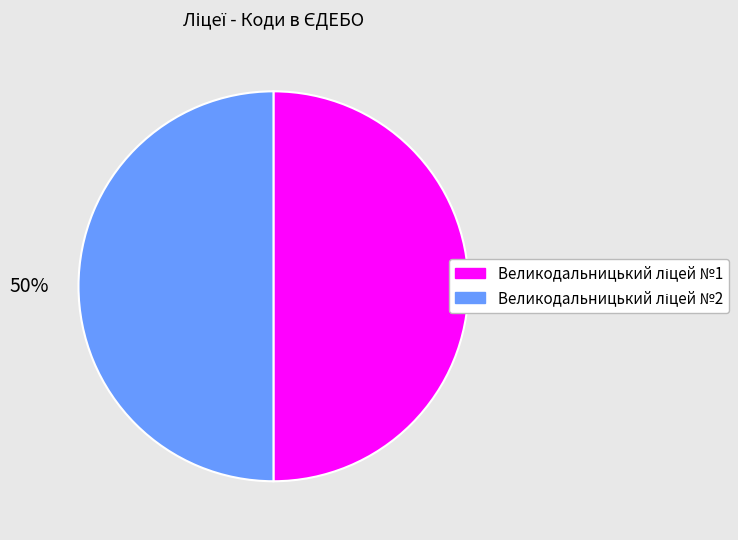

To the nearest percent, what is the average slice percentage?

50%